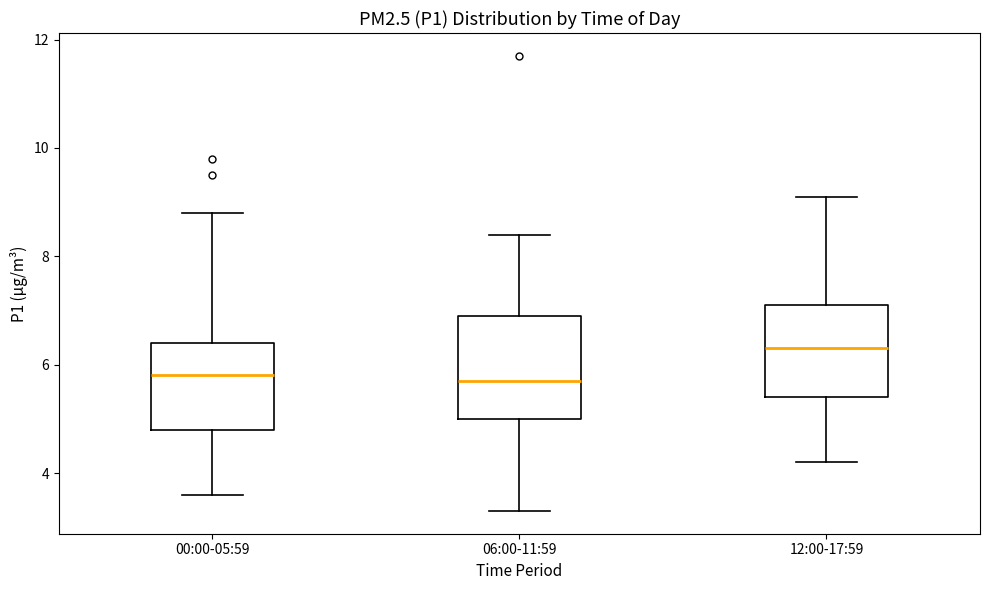

Which box has the highest median line?

12:00-17:59